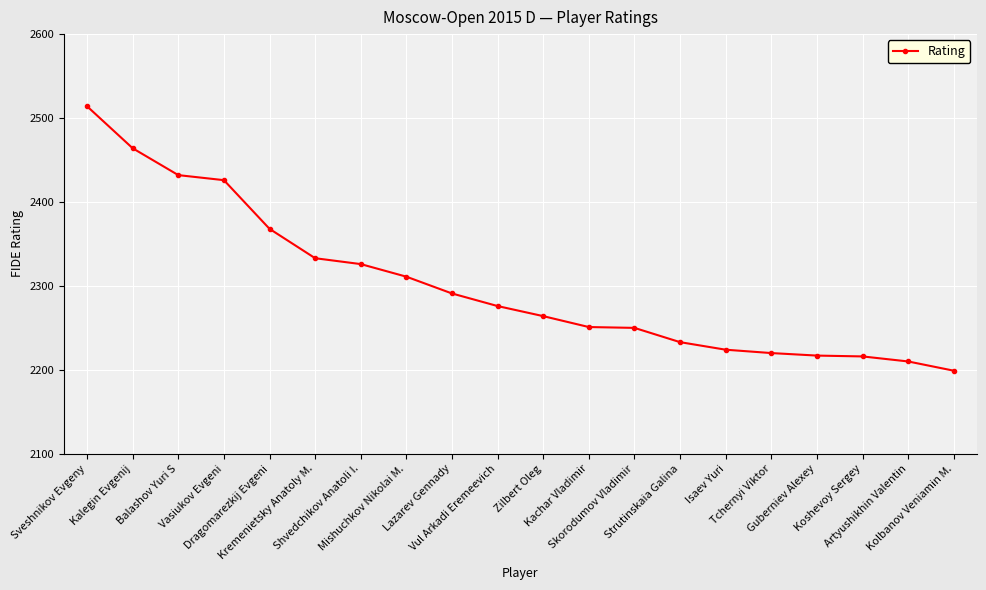

Is this an area chart (filled region under the line)?

No